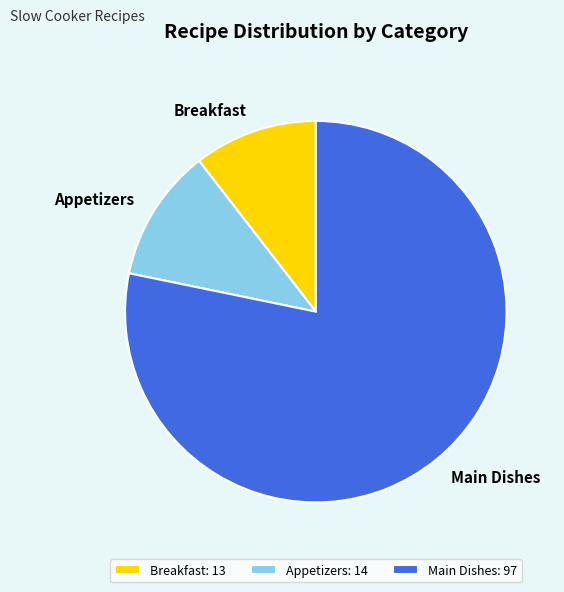

Is Main Dishes the majority of the pie?

Yes